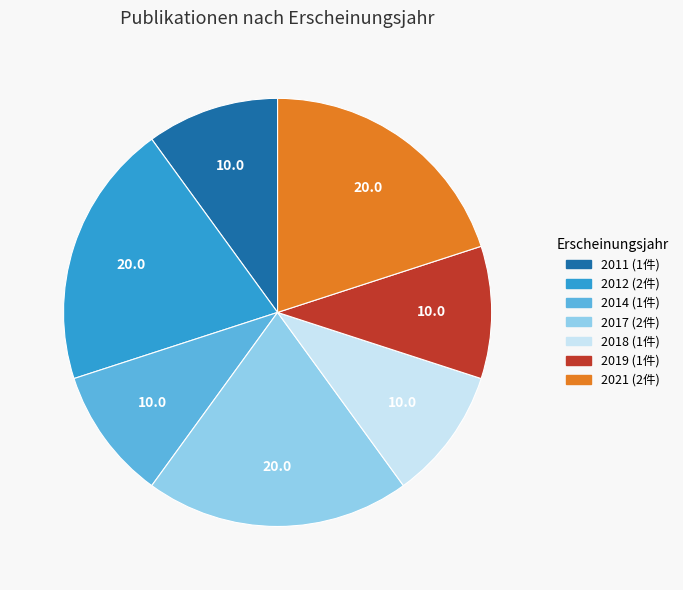

Does any single category account for the majority?

No